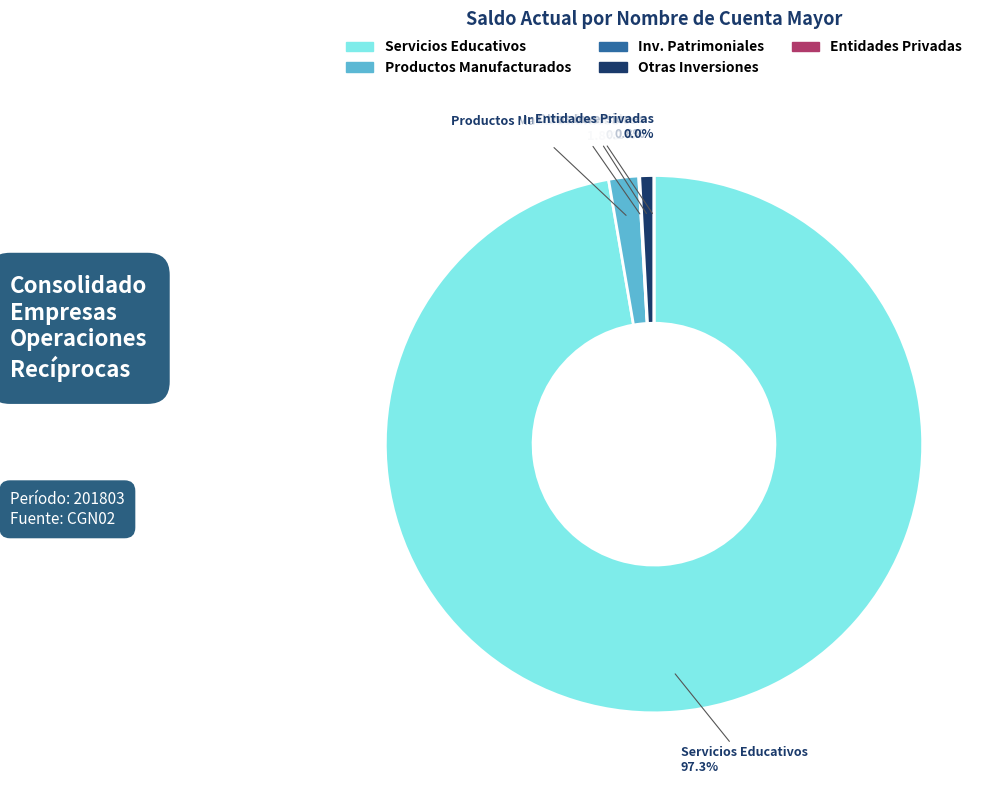

Rank the categories by value from highest to lowest.

SERVICIOS EDUCATIVOS, PRODUCTOS MANUFACTURADOS, OTRAS INVERSIONES DE ADMINISTRACION, INVERSIONES PATRIMONIALES EN ENTIDADES, ENTIDADES PRIVADAS